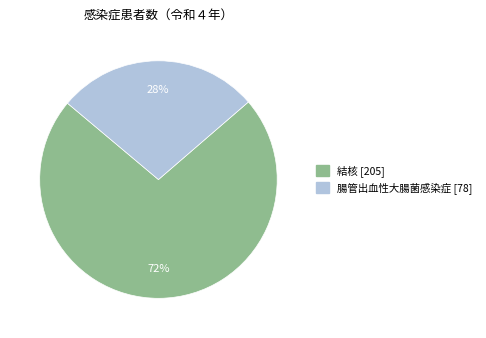

How many segments does this pie chart have?

2